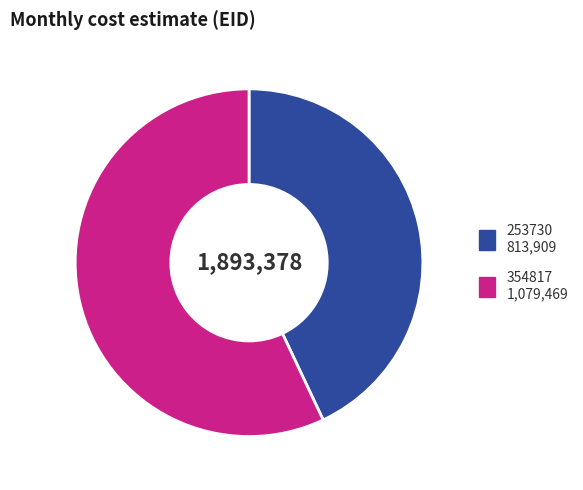

Which has a higher value, 354817 or 253730?

354817